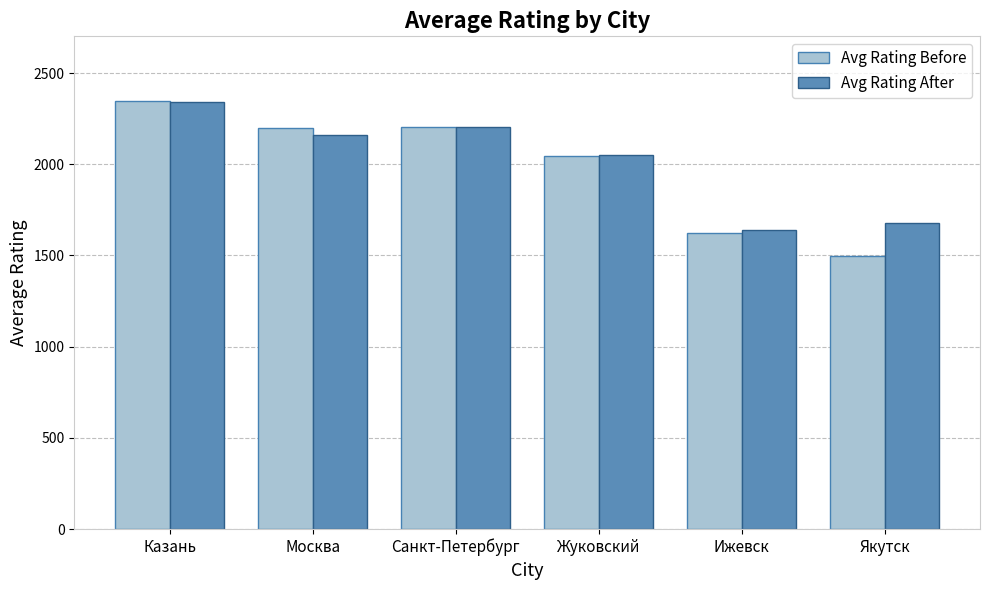

Rank the series at Якутск from lowest to highest value.

Avg Rating Before, Avg Rating After